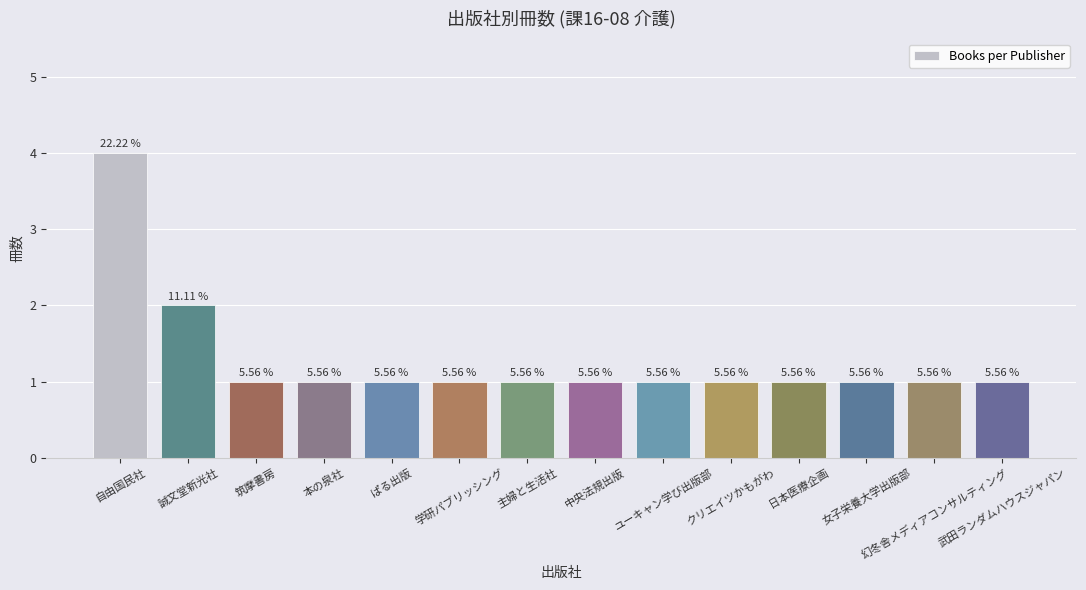

Does the chart contain any negative values?

No